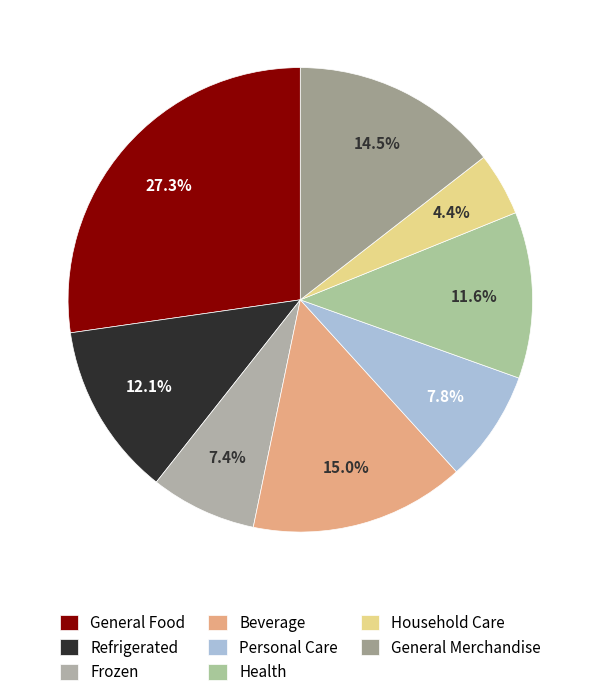

How many segments does this pie chart have?

8